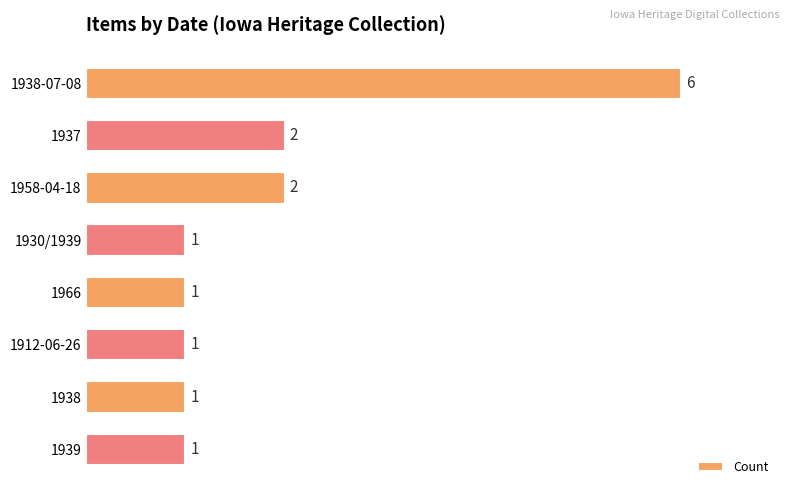

True or false: the data shows 1 at 1938.

True